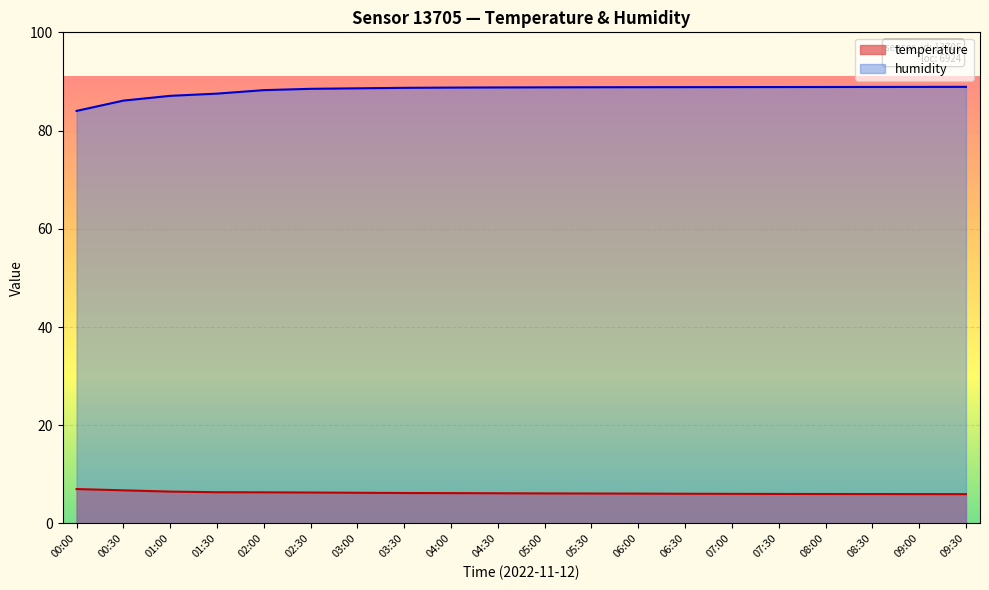

True or false: humidity and temperature intersect in this chart.

False